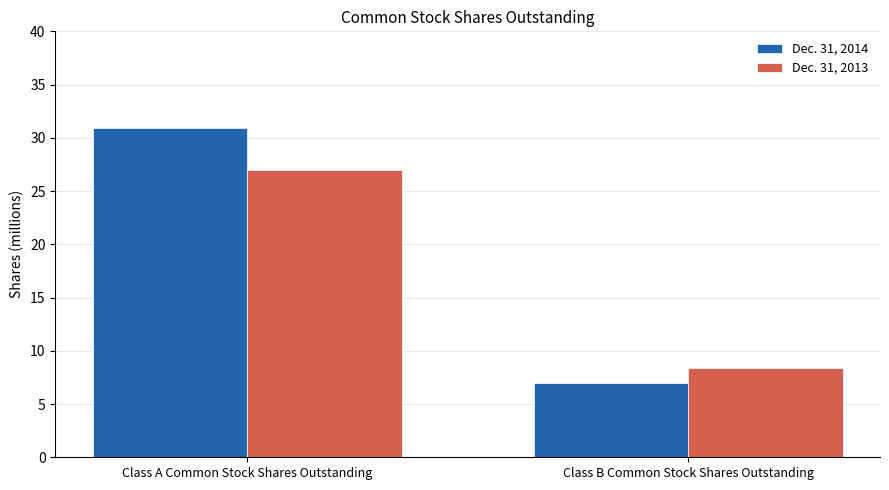

Is the value of Dec. 31, 2014 at Class A Common Stock Shares Outstanding greater than the value of Dec. 31, 2013 at Class A Common Stock Shares Outstanding?

Yes